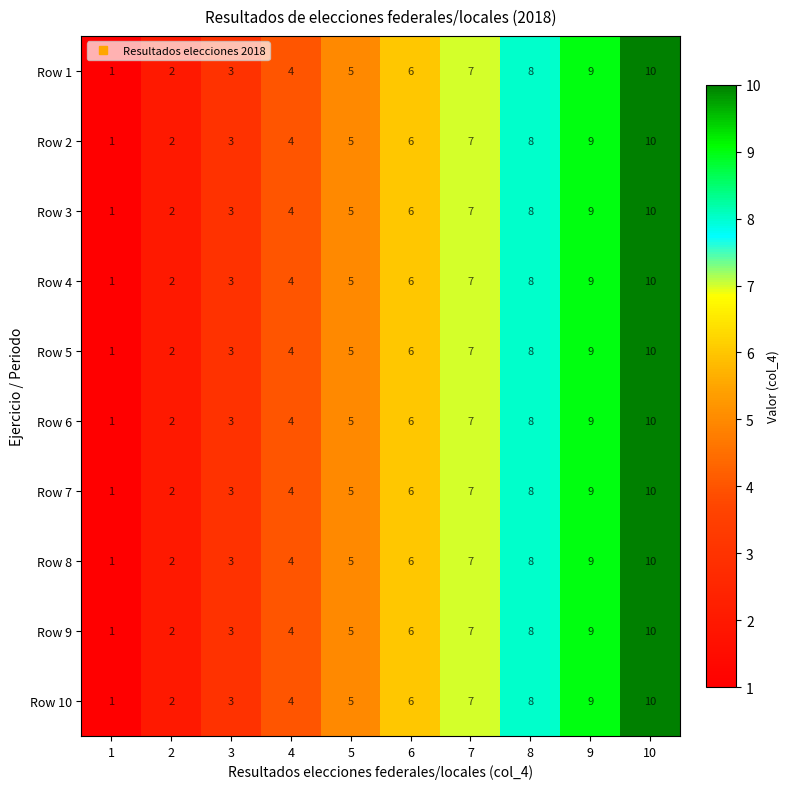

What is the greatest value displayed?

10